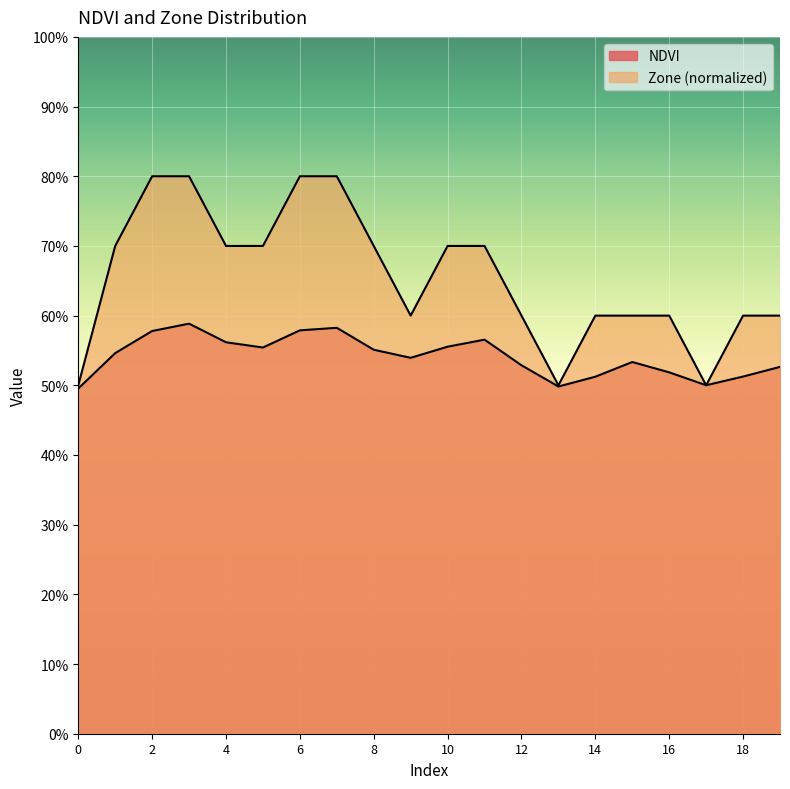

Is the value of Zone at 9 greater than the value of NDVI at 1?

Yes